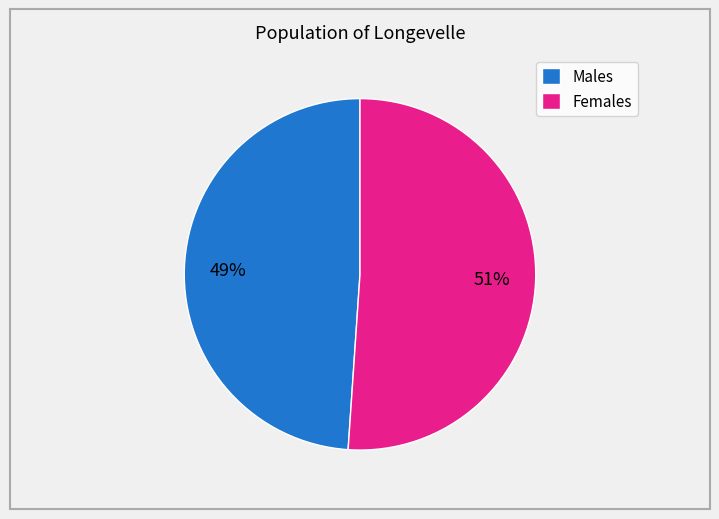

What percentage is the Females slice, to the nearest percent?

51%